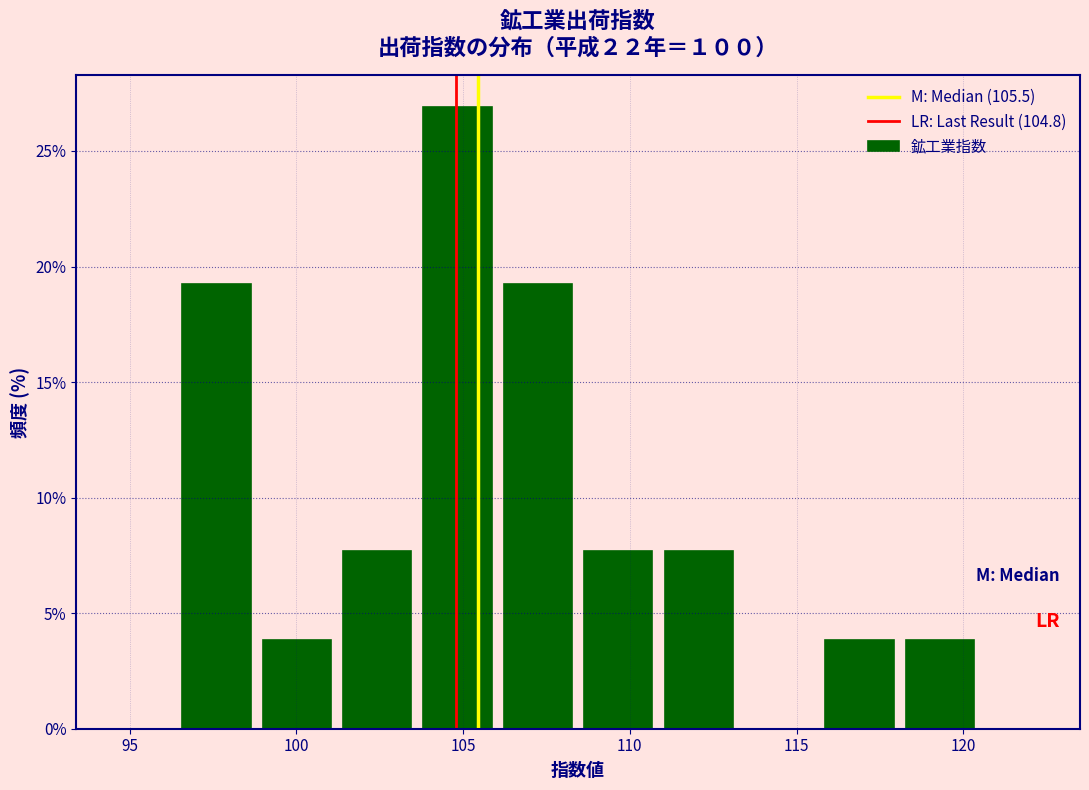

Which range on the x-axis has the tallest bar?

103.5 to 106.0